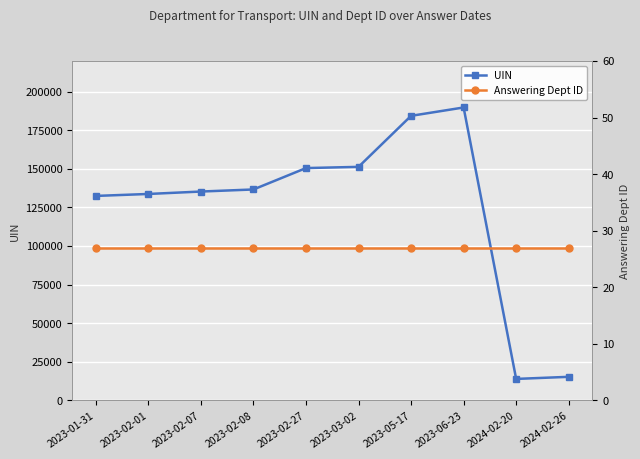

What are all the series names shown in the legend?

UIN, Answering Dept ID